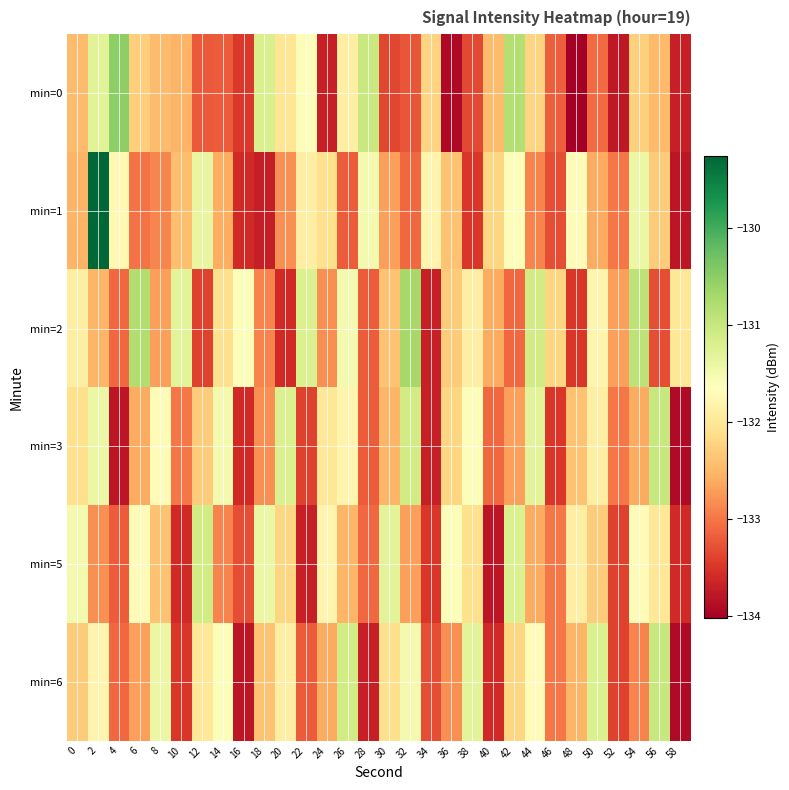

Reading right to left, what are all the values shown in this chart?

min=0: 58=-133.7	56=-132.5	54=-132.3	52=-133.8	50=-133.1	48=-134.0	46=-133.2	44=-132.2	42=-130.8	40=-132.4	38=-133.3	36=-133.9	34=-132.2	32=-133.3	30=-133.4	28=-131.0	26=-131.9	24=-133.7	22=-131.6	20=-132.0	18=-131.2	16=-133.5	14=-133.2	12=-133.2	10=-132.5	8=-132.4	6=-132.3	4=-130.5	2=-131.3	0=-132.5
min=1: 58=-133.8	56=-132.3	54=-131.4	52=-133.0	50=-132.6	48=-131.7	46=-133.3	44=-132.9	42=-131.6	40=-132.2	38=-133.5	36=-132.4	34=-131.8	32=-133.1	30=-132.7	28=-131.5	26=-133.2	24=-132.1	22=-131.9	20=-132.8	18=-133.7	16=-133.6	14=-132.6	12=-131.4	10=-132.4	8=-132.9	6=-133.0	4=-131.7	2=-129.3	0=-132.5
min=2: 58=-132.0	56=-133.3	54=-130.9	52=-132.7	50=-131.8	48=-133.5	46=-132.2	44=-131.1	42=-133.1	40=-132.6	38=-131.9	36=-132.3	34=-133.7	32=-130.7	30=-132.4	28=-133.2	26=-131.5	24=-132.8	22=-131.2	20=-133.6	18=-132.9	16=-131.6	14=-132.1	12=-133.4	10=-131.3	8=-132.7	6=-130.8	4=-133.1	2=-132.5	0=-131.9
min=3: 58=-133.9	56=-131.0	54=-132.6	52=-133.0	50=-131.9	48=-132.4	46=-133.5	44=-131.3	42=-132.7	40=-133.1	38=-131.6	36=-132.2	34=-133.7	32=-131.1	30=-132.5	28=-133.2	26=-131.8	24=-132.0	22=-133.4	20=-131.2	18=-132.8	16=-133.6	14=-131.5	12=-132.3	10=-133.0	8=-131.7	6=-132.6	4=-133.8	2=-131.4	0=-132.1
min=5: 58=-133.6	56=-132.0	54=-131.7	52=-133.4	50=-132.3	48=-131.9	46=-133.0	44=-132.6	42=-131.2	40=-133.8	38=-132.1	36=-131.6	34=-133.5	32=-132.7	30=-131.3	28=-133.1	26=-132.5	24=-131.8	22=-133.7	20=-132.2	18=-131.4	16=-133.3	14=-132.9	12=-131.1	10=-133.6	8=-132.4	6=-131.7	4=-133.2	2=-132.8	0=-131.5
min=6: 58=-133.9	56=-131.0	54=-132.9	52=-133.4	50=-131.2	48=-132.5	46=-133.0	44=-131.7	42=-132.2	40=-133.6	38=-131.3	36=-132.8	34=-133.3	32=-131.5	30=-132.1	28=-133.7	26=-131.1	24=-132.6	22=-133.2	20=-131.9	18=-132.4	16=-133.8	14=-131.6	12=-132.0	10=-133.5	8=-131.4	6=-132.7	4=-133.1	2=-131.8	0=-132.3